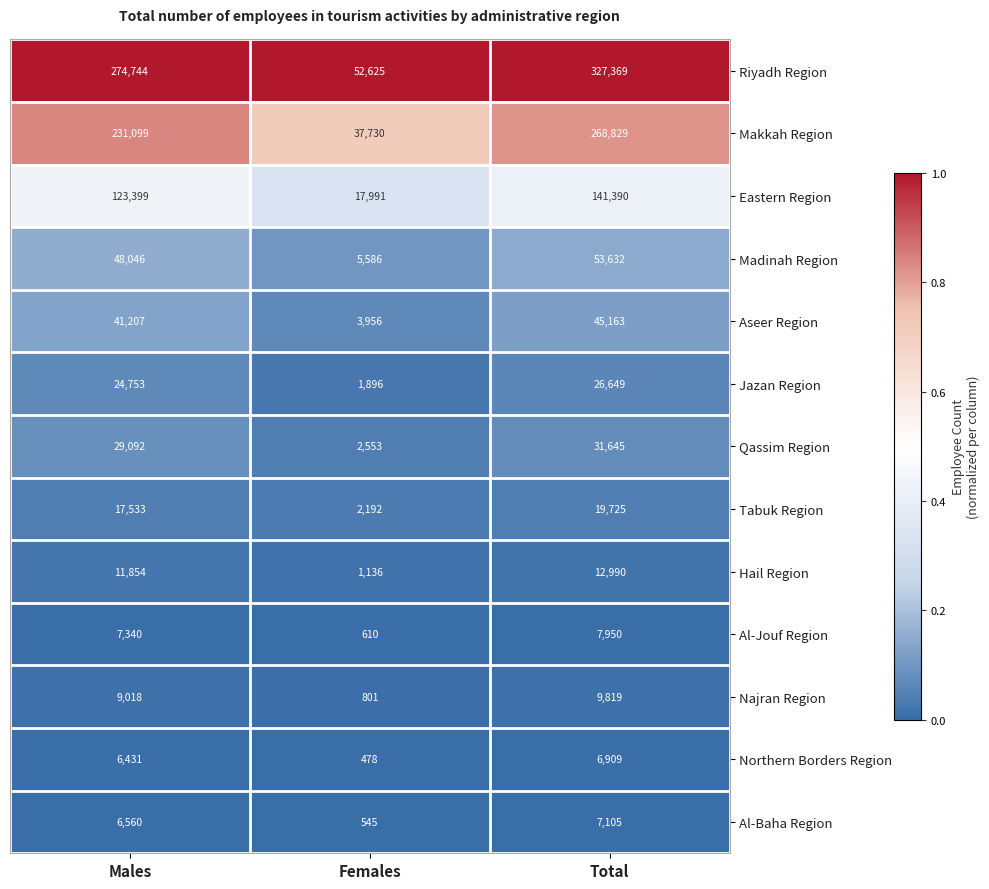

Which series has the largest range (max minus min)?

Riyadh Region